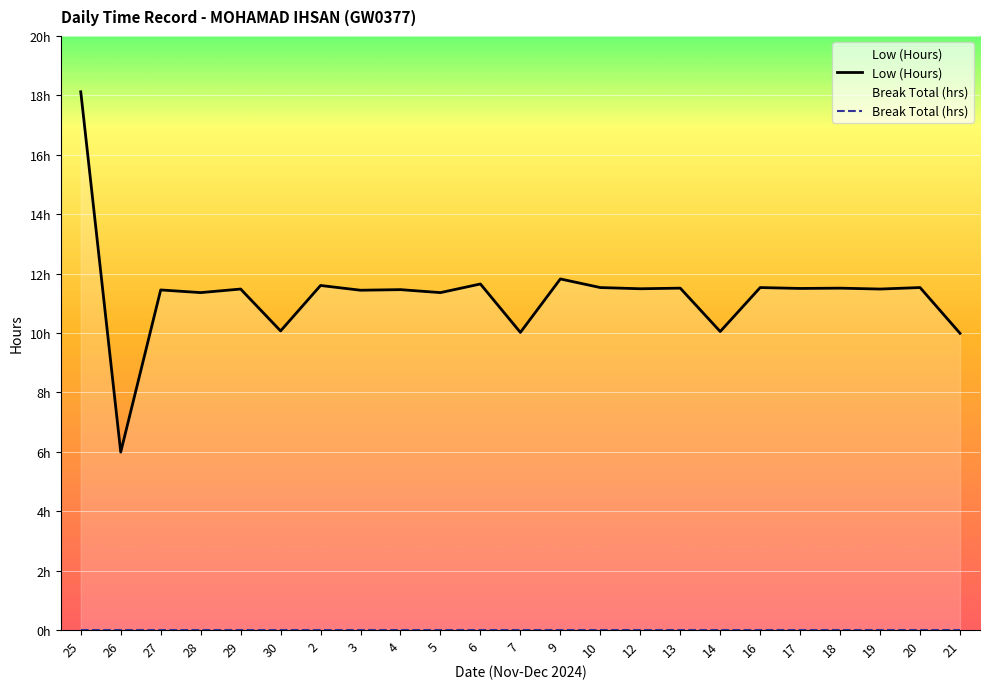

Rank the series by their average value, from highest to lowest.

Low (Hours), Break Total (hrs)